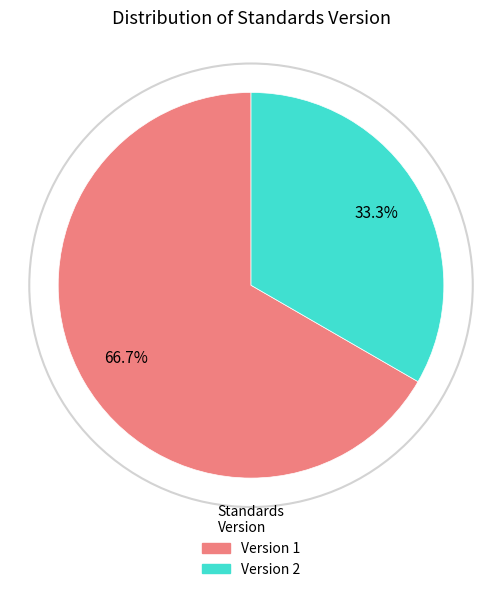

Which category has the biggest portion of the pie?

Version 1